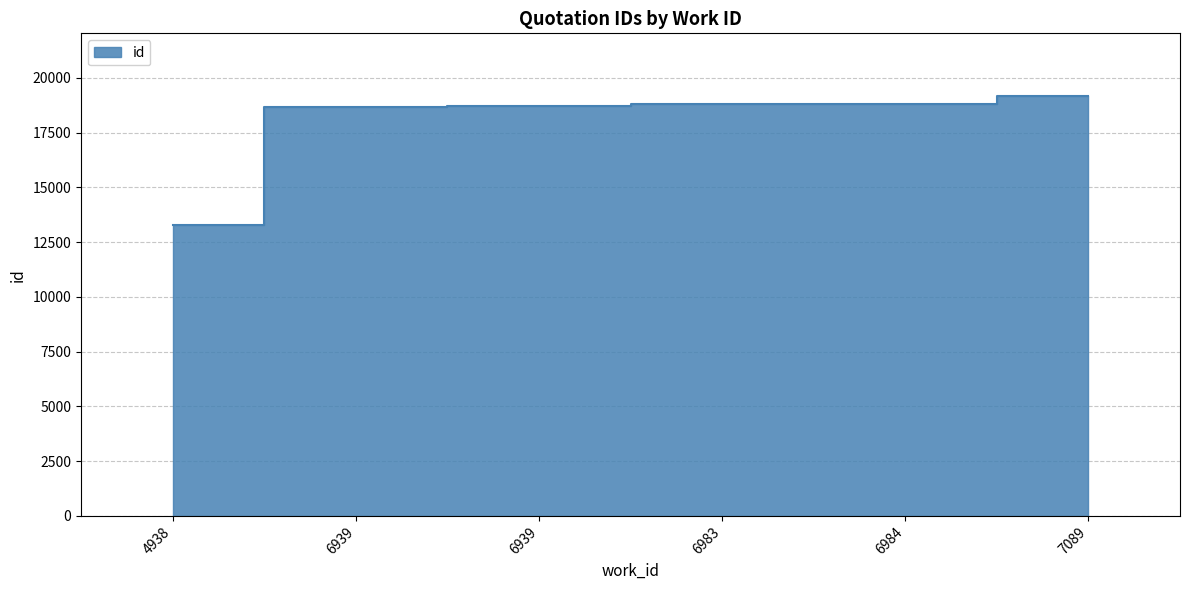

How many lines are shown in the chart?

1